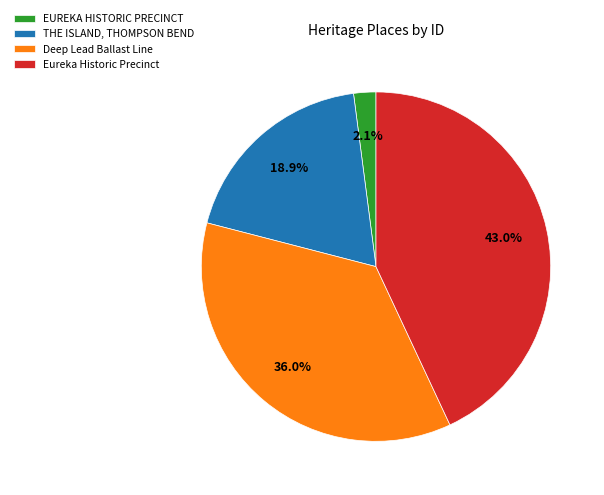

Which category has the smallest portion of the pie?

EUREKA HISTORIC PRECINCT